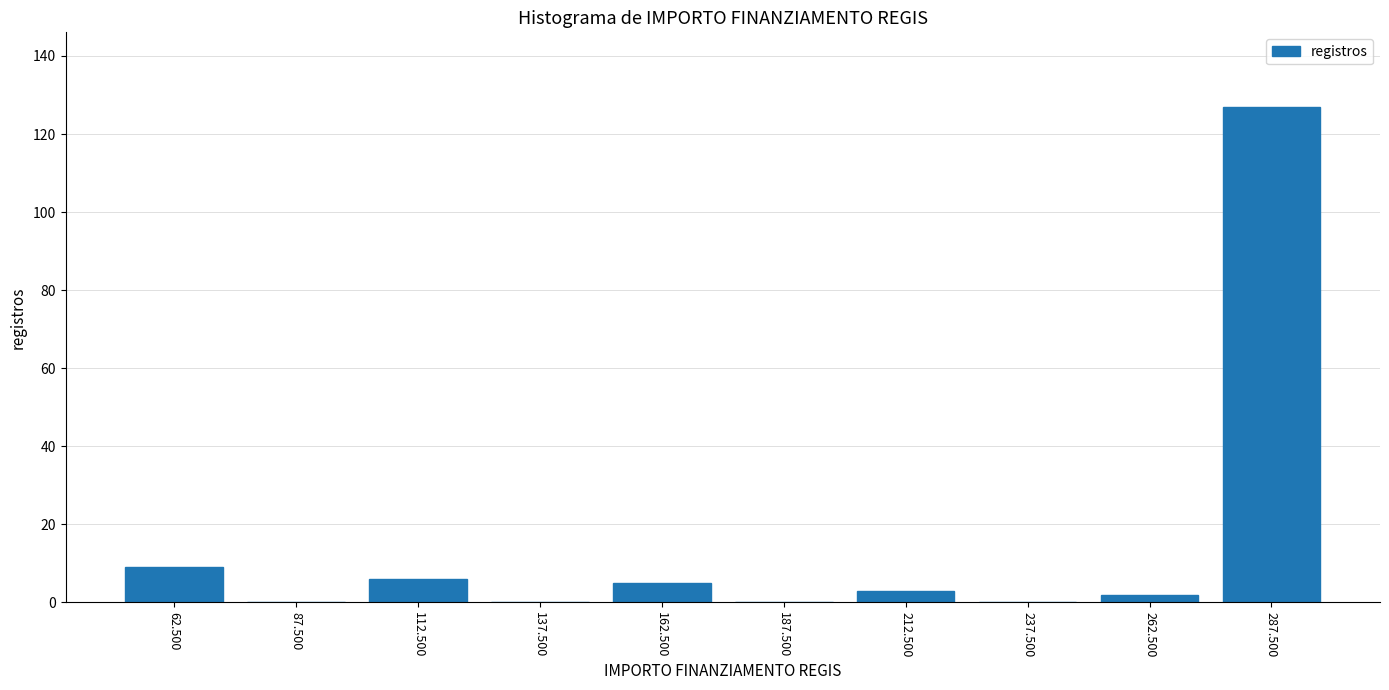

Reading left to right, what are all the values shown in this chart?

62.500=9	87.500=0	112.500=6	137.500=0	162.500=5	187.500=0	212.500=3	237.500=0	262.500=2	287.500=127